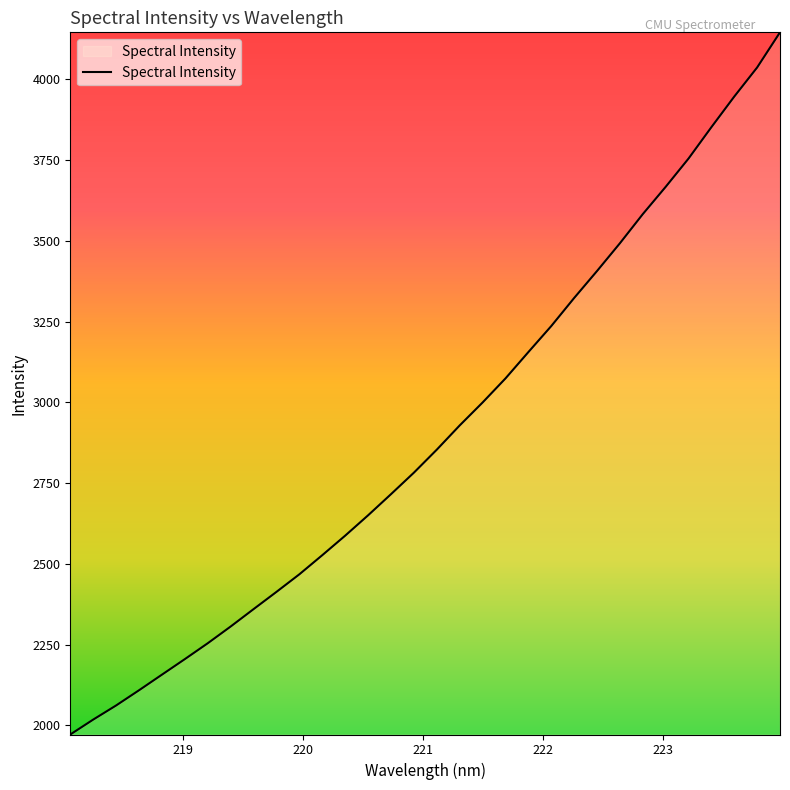

What is the greatest value displayed?

4145.3